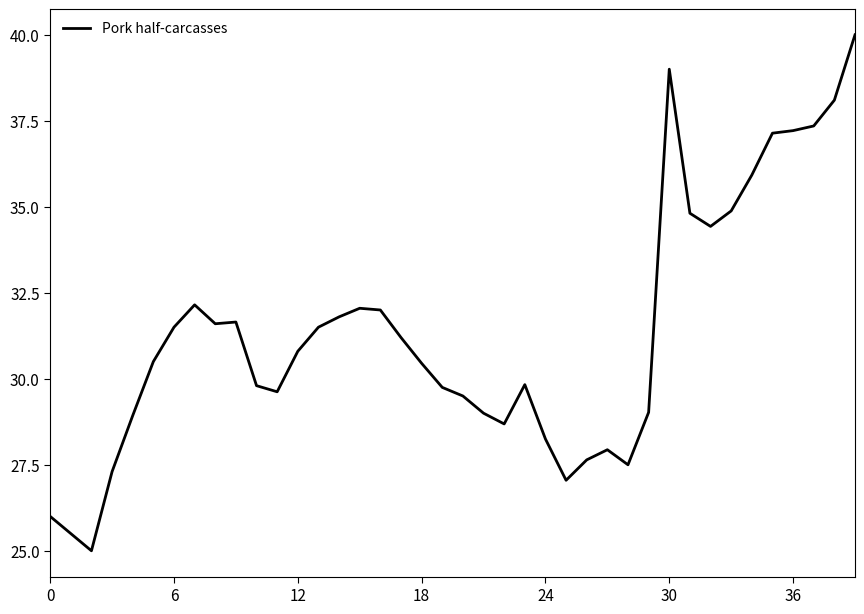

Count the number of data series in this chart.

1